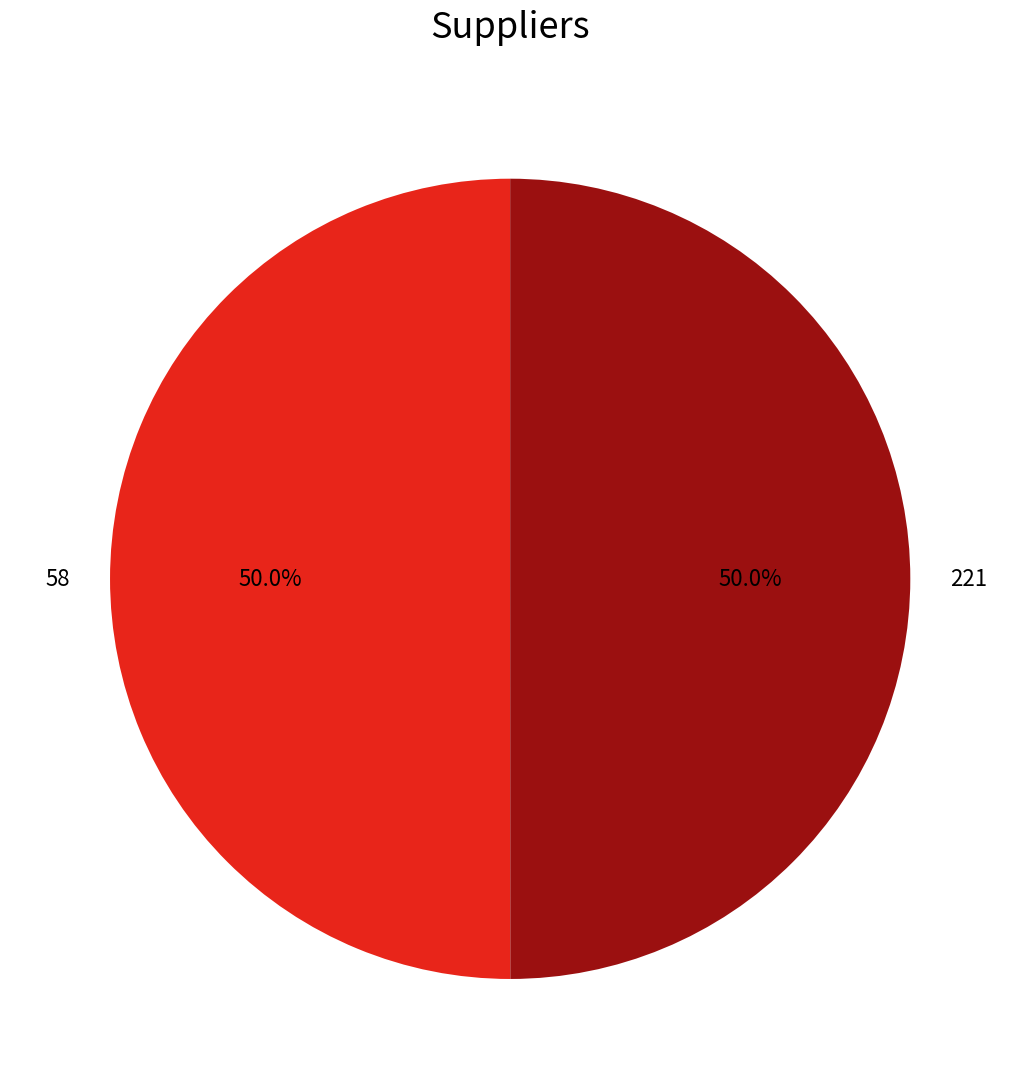

How many slices are in this pie chart?

2